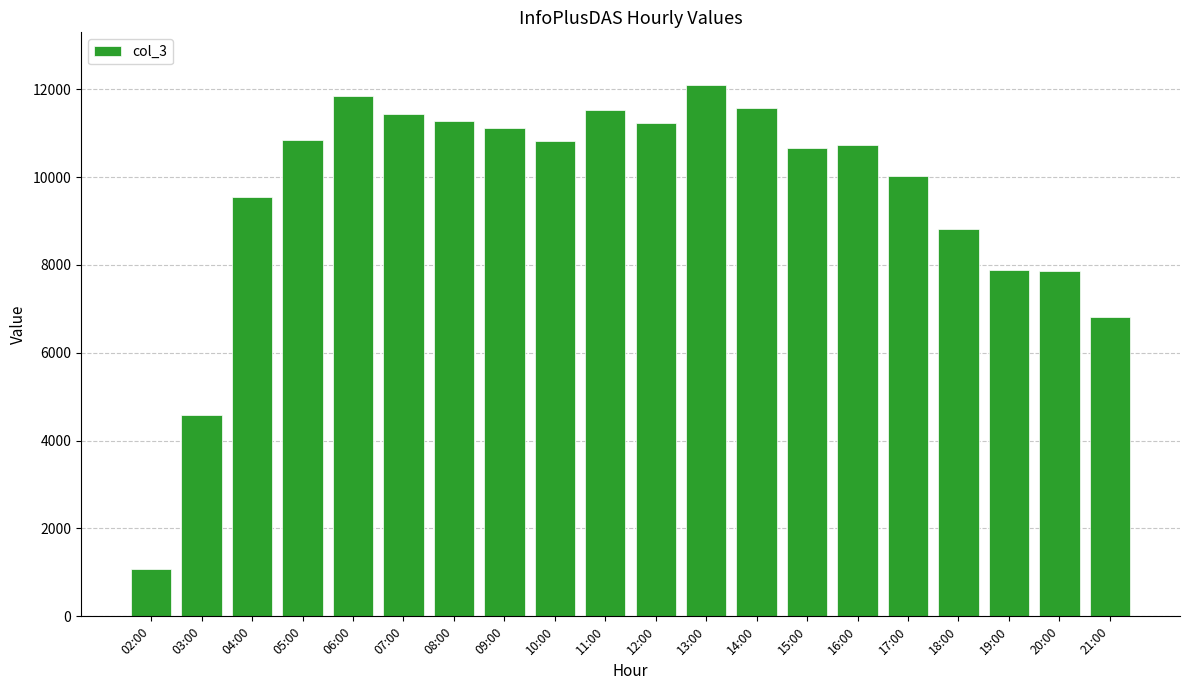

True or false: the data shows 11439 at 07:00.

True